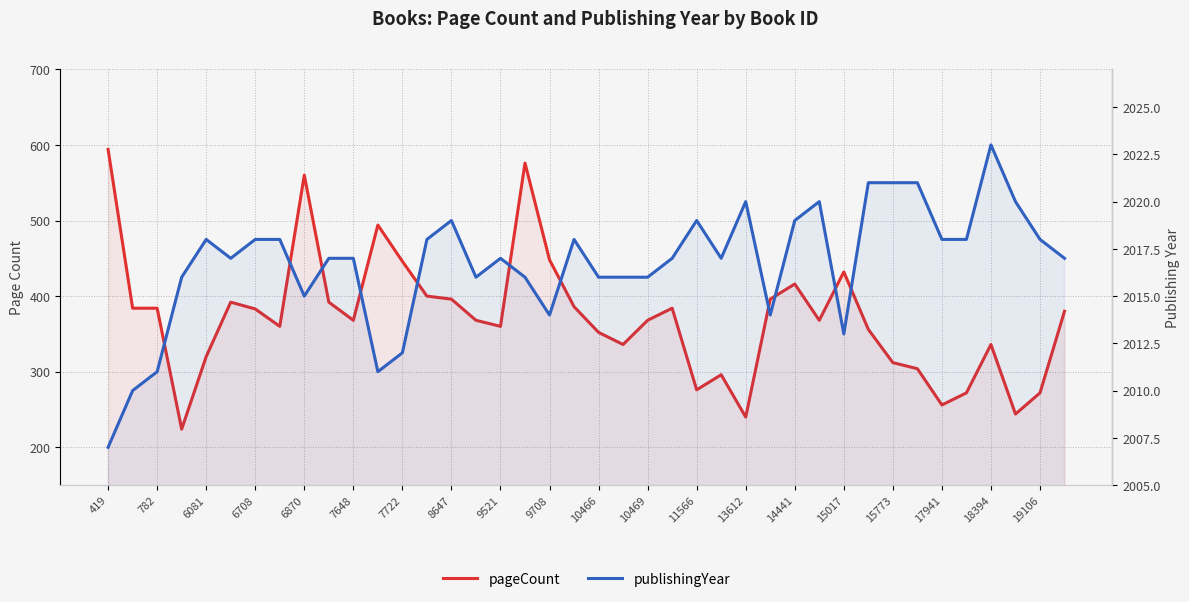

What is the value of the publishingYear point at the 9th from the left?

2015